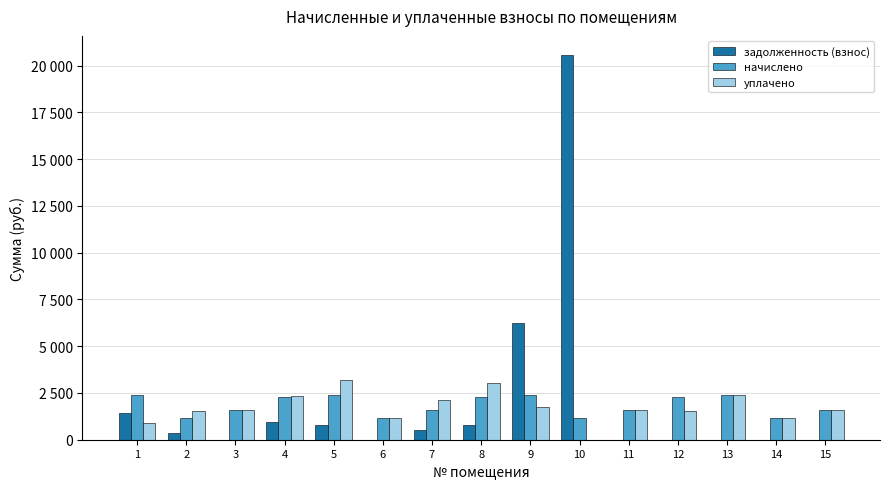

Read the начислено value at 7.

1585.4